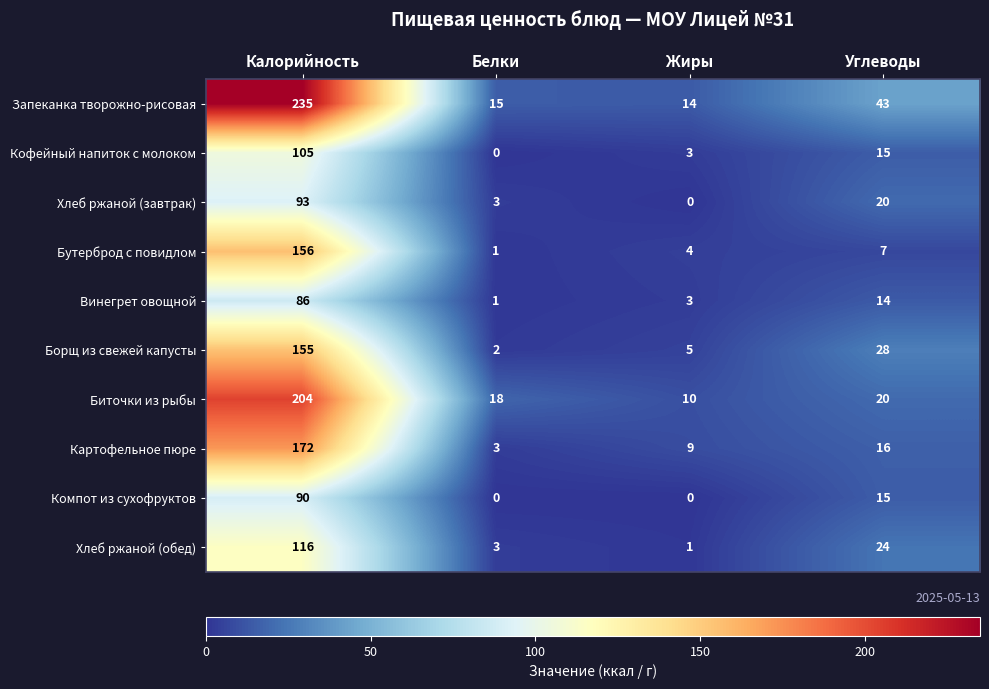

How many data points in Бутерброд с повидлом are less than 7?

2